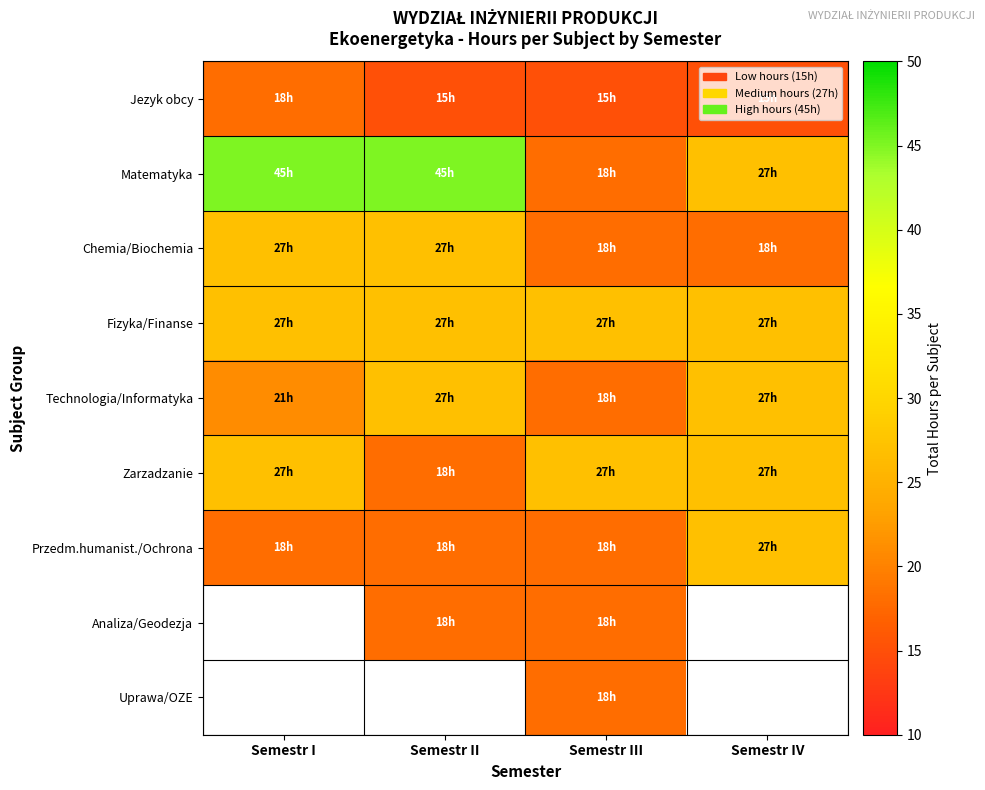

The value of Chemia/Biochemia at Semestr III is 18.0. True or false?

True